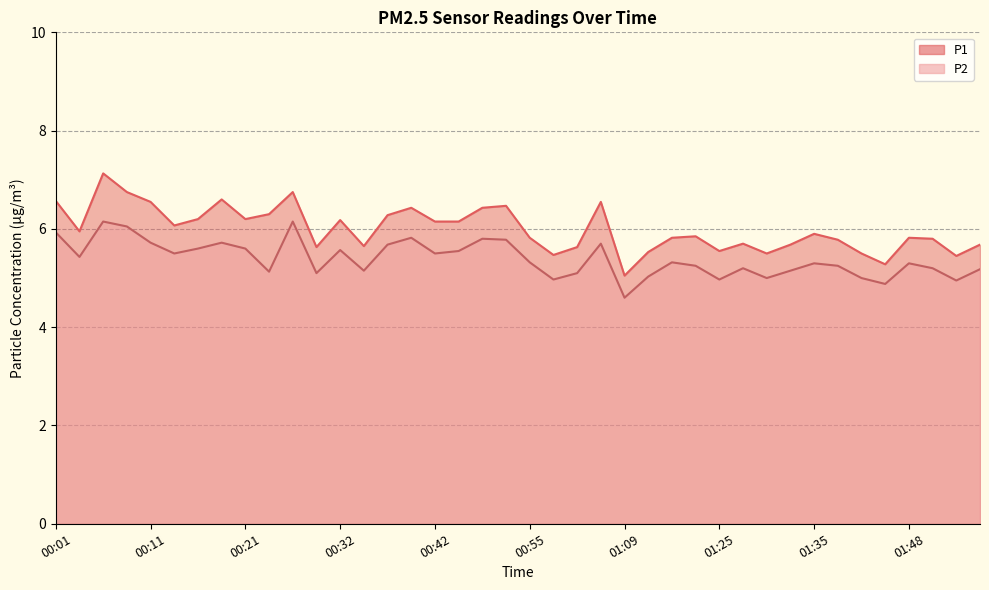

List the series in order of their peak value, highest first.

P1, P2